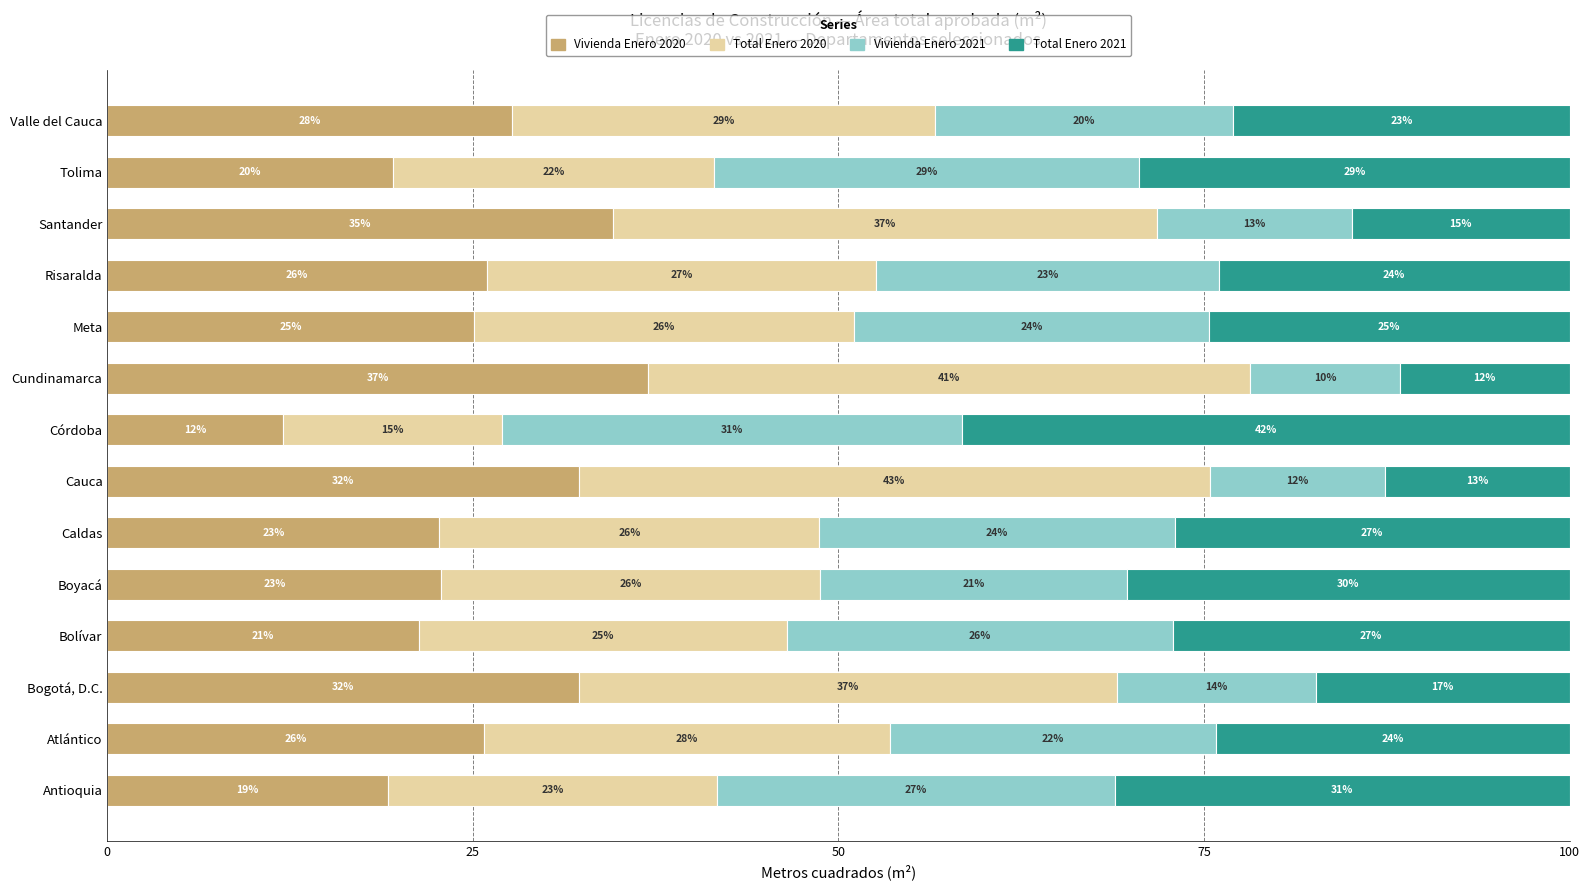

What is the highest value of the Vivienda Enero 2020 series?

37.0